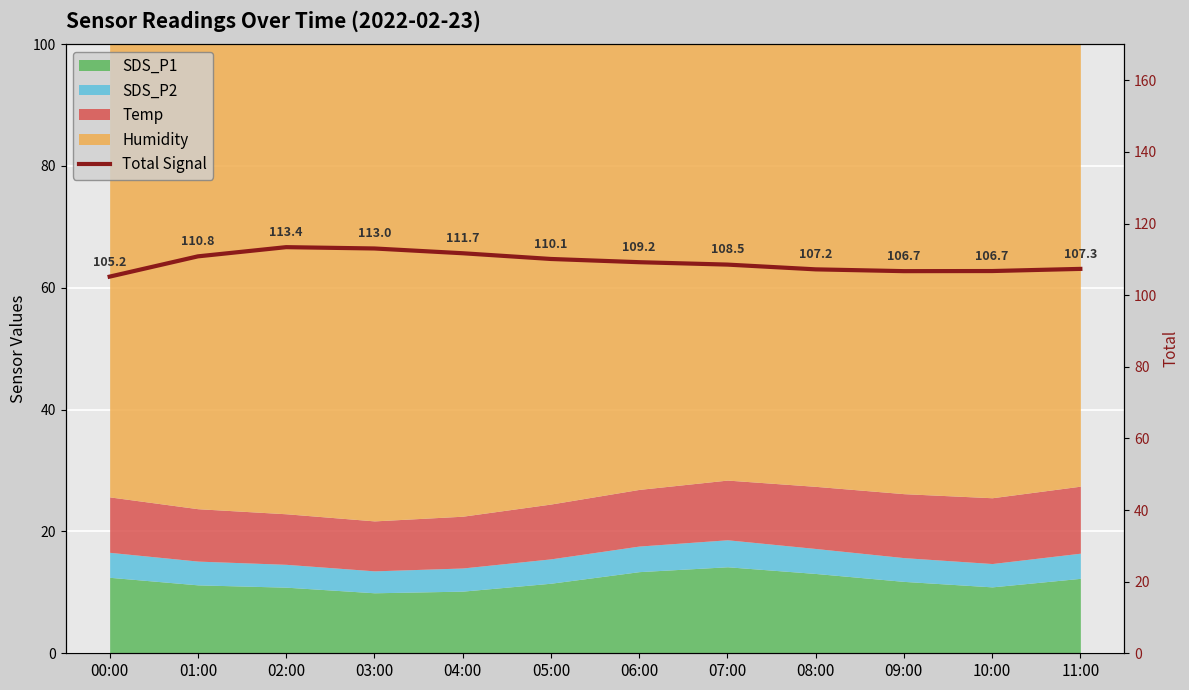

List the labels in order of value, largest first.

02:00, 03:00, 04:00, 01:00, 05:00, 06:00, 07:00, 11:00, 08:00, 10:00, 09:00, 00:00